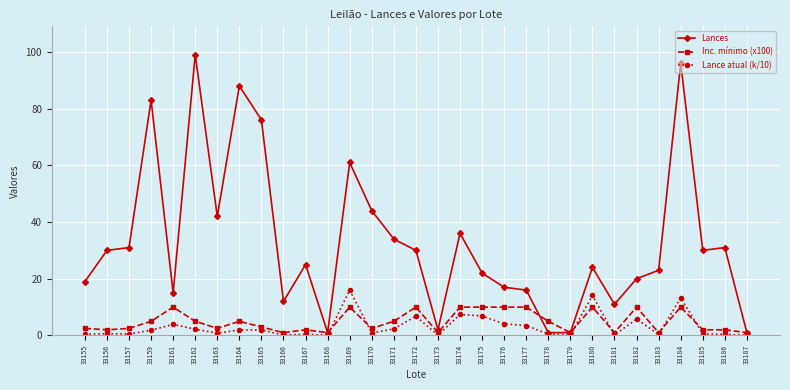

What is the minimum value shown in the chart?

0.1